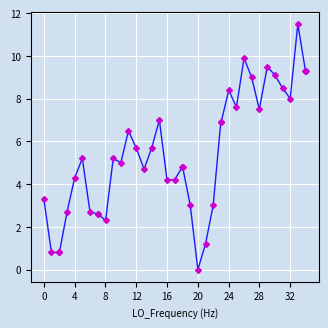

What is the sum of all values?

214.5